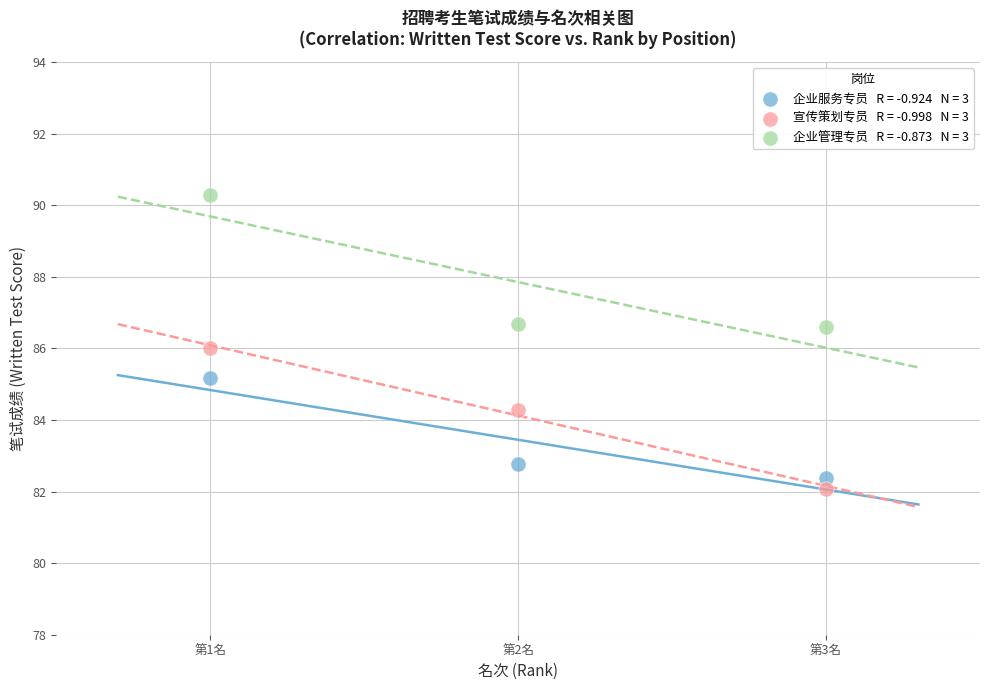

Across all data points, what is the range of X values (max minus min)?

2.0